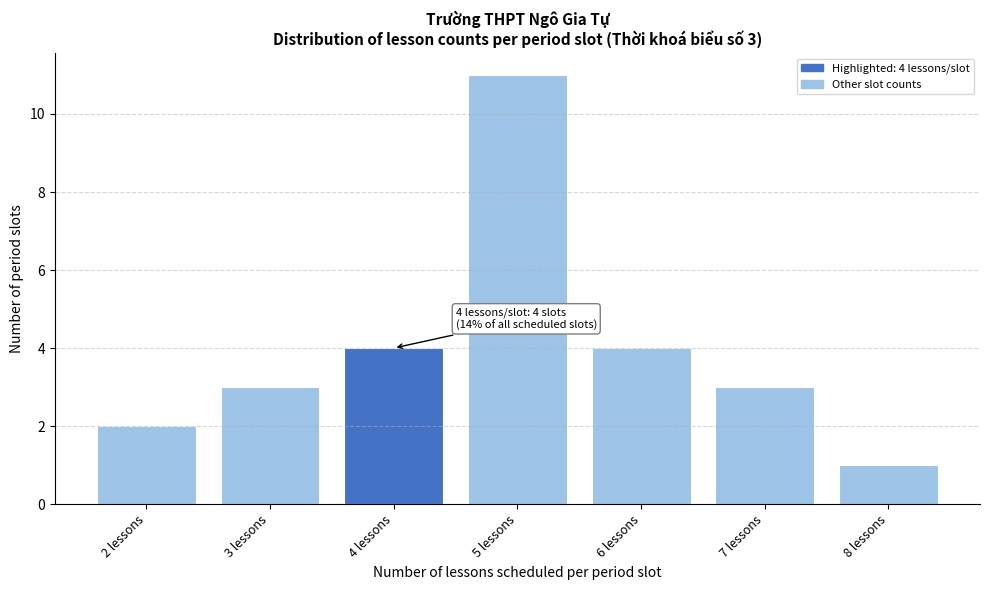

Reading right to left, extract all data points from this chart.

8 lessons=1	7 lessons=3	6 lessons=4	5 lessons=11	4 lessons=4	3 lessons=3	2 lessons=2